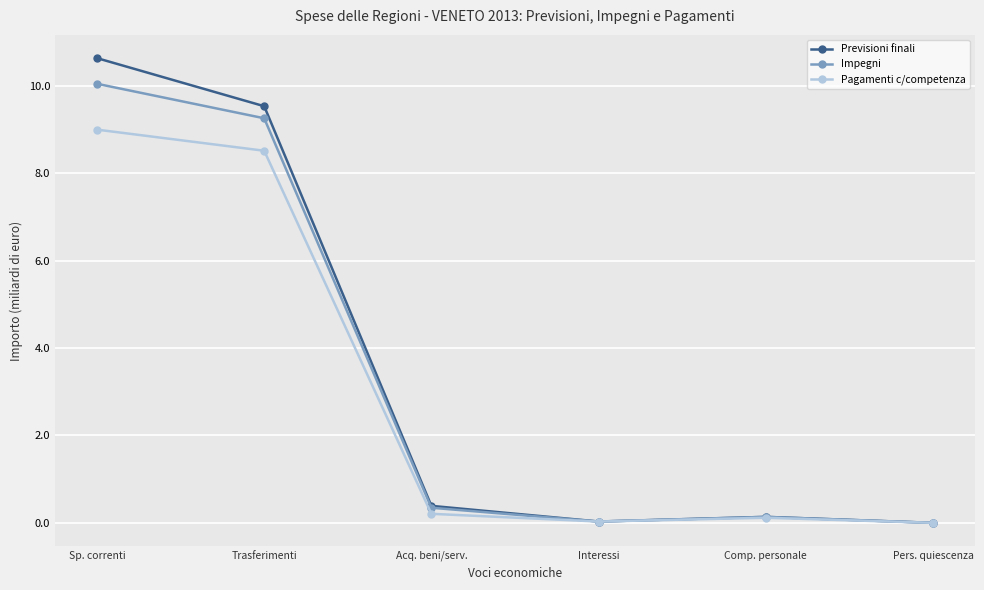

What is the highest value of the Previsioni finali series?

10.6